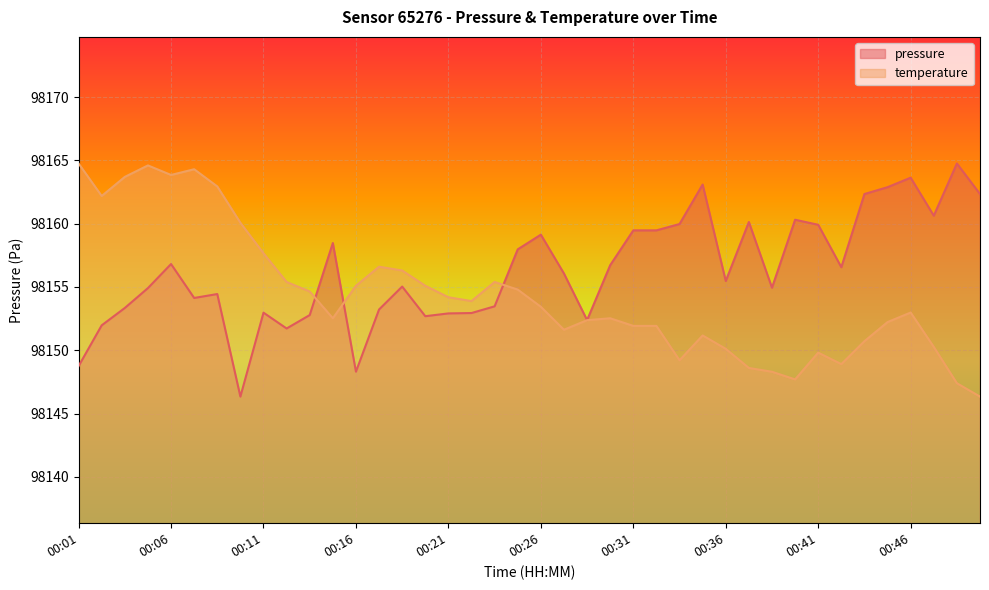

What is the value of the temperature point at the 21st from the left?

98153.4